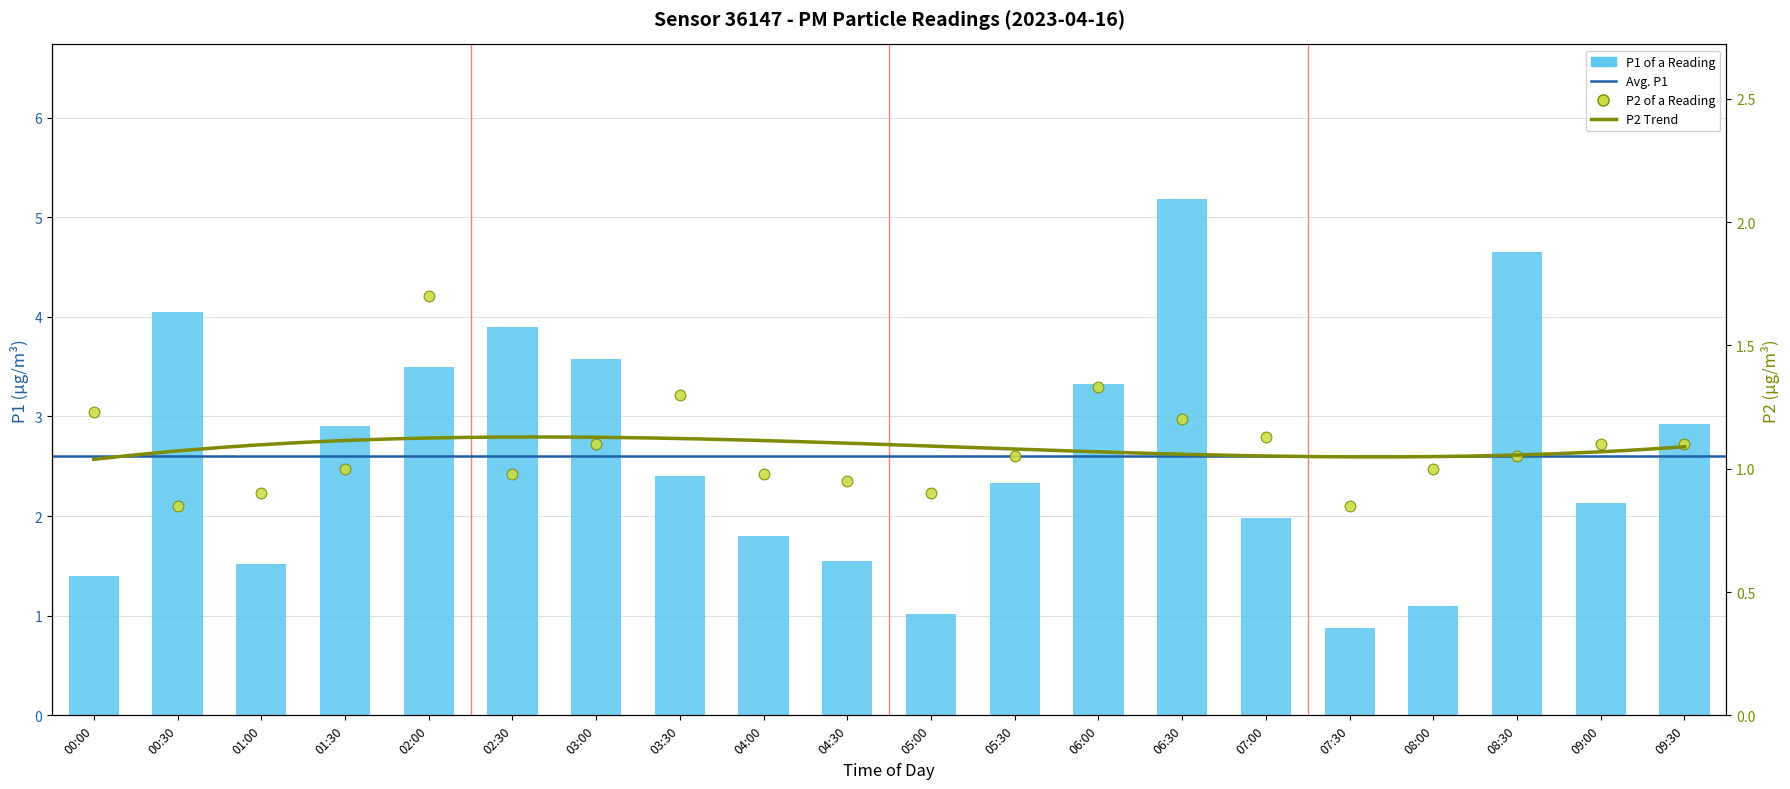

Which series reaches the minimum Y coordinate?

P2